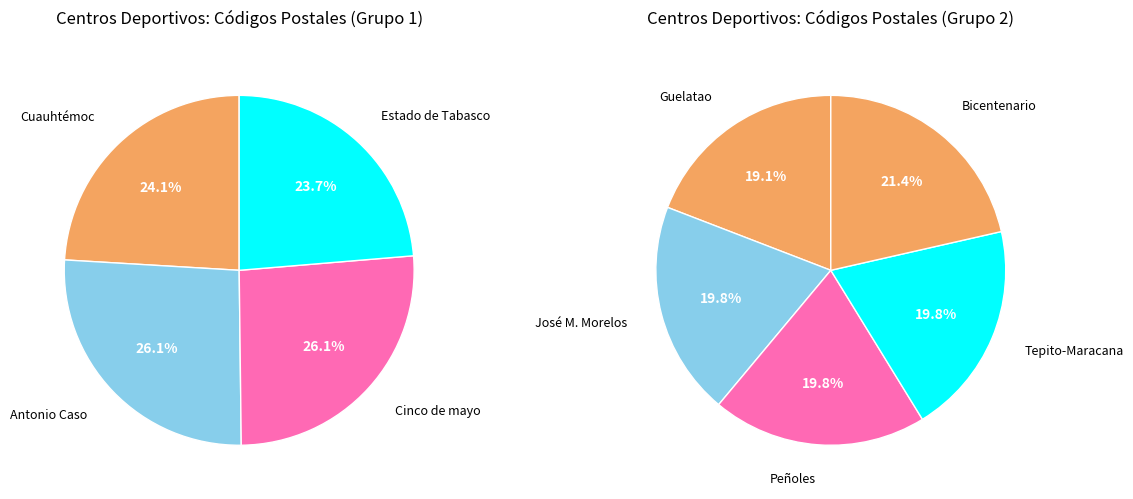

True or false: Centro deportivo accounts for 21% of the total.

False